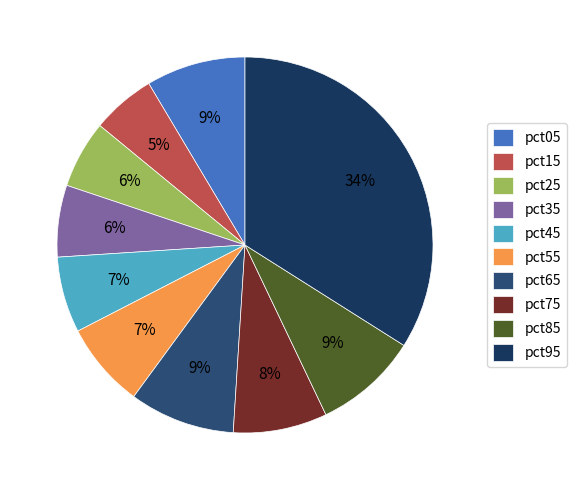

To the nearest percent, what is the difference between the largest and smallest slice percentages?

28%